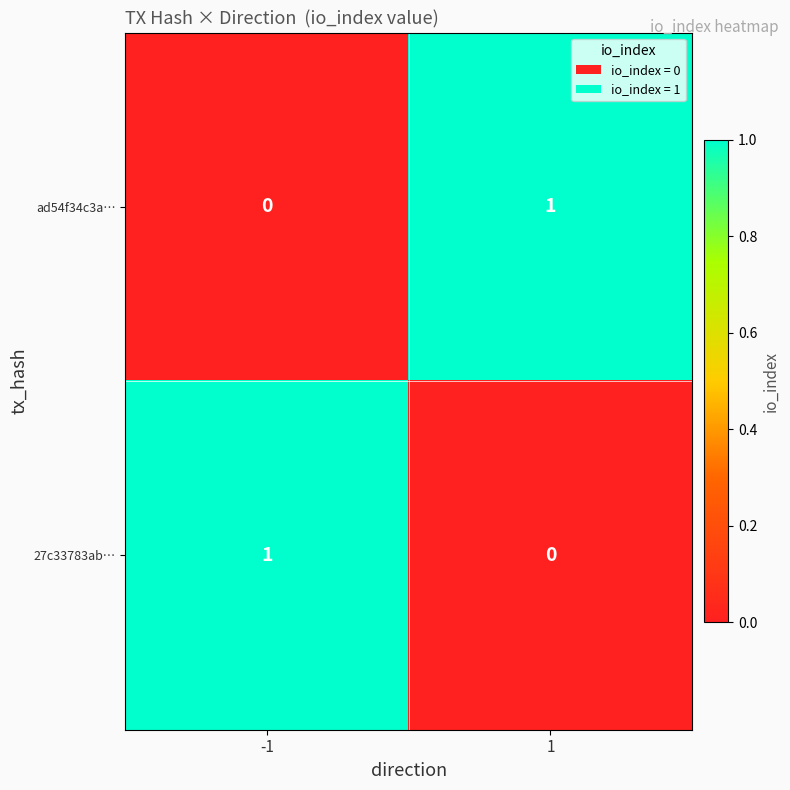

True or false: ad54f34c3a… has a value of 1 at 1.

True